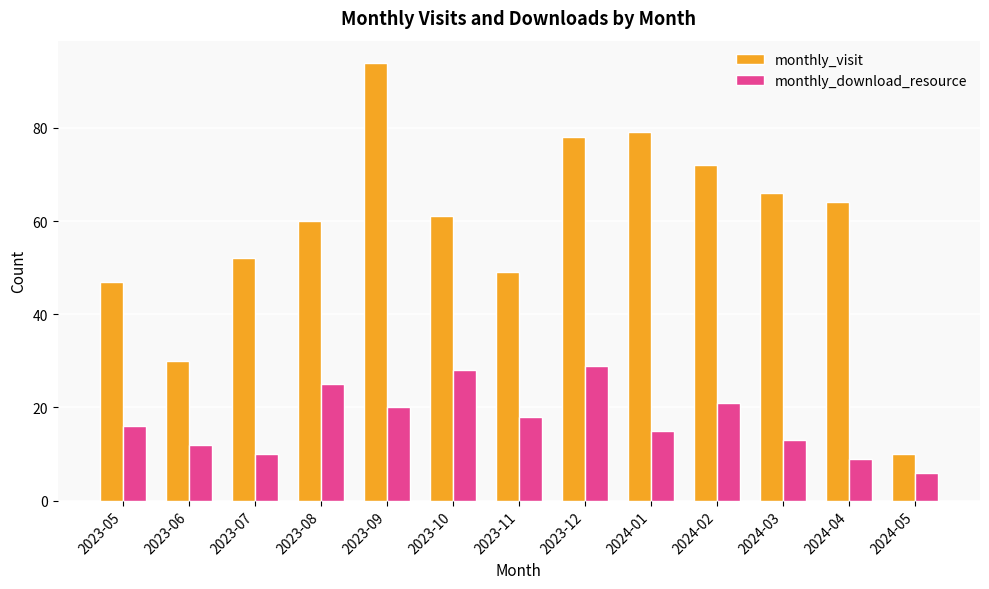

Which category has the highest value in the monthly_download_resource series?

2023-12